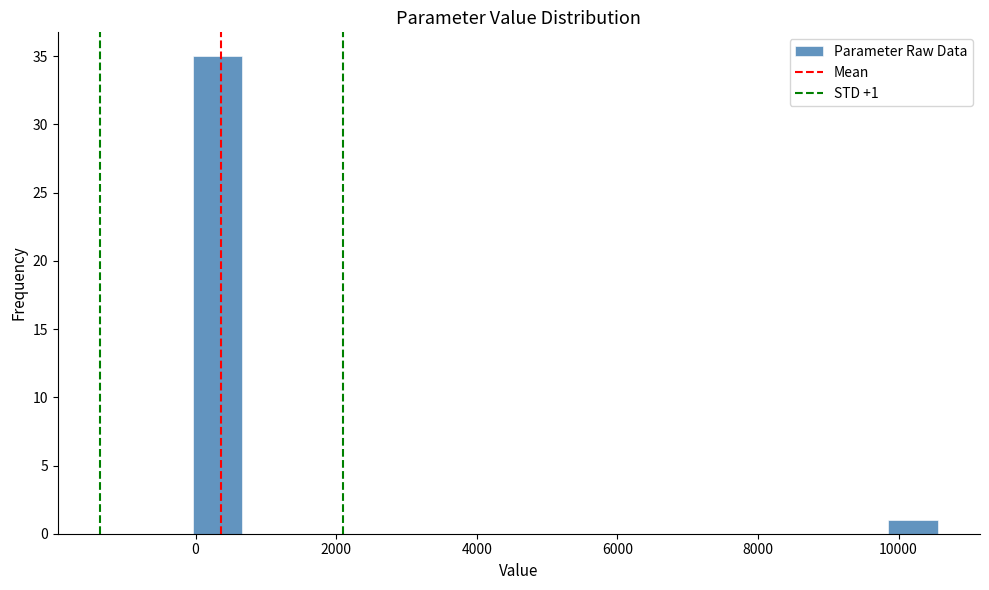

Around what value on the x-axis is the tallest bar? Give the approximate position of its centre, as read against the axis.

400